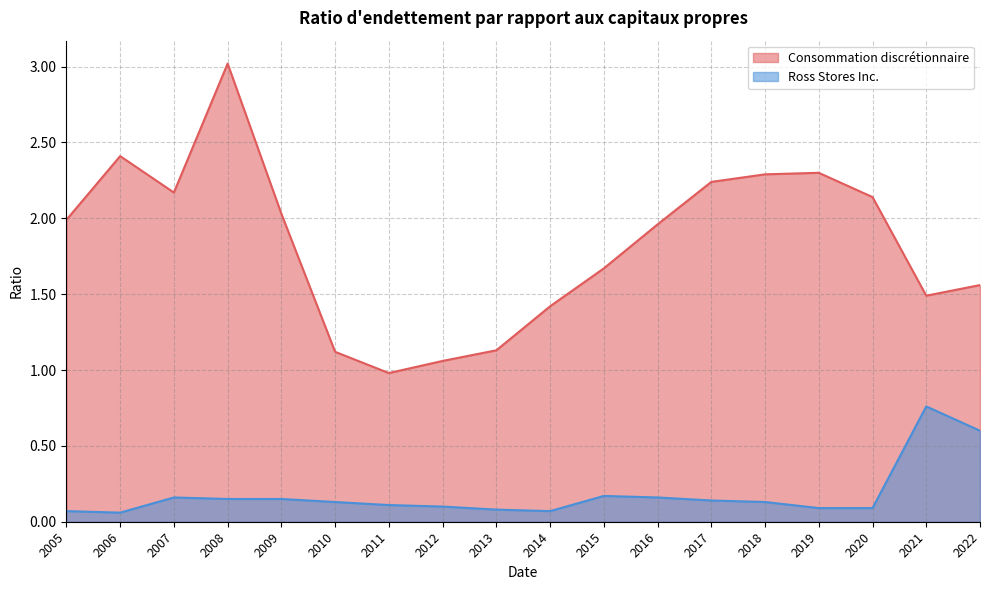

Between 2010 and 2011, which series saw the biggest shift?

Consommation discrétionnaire